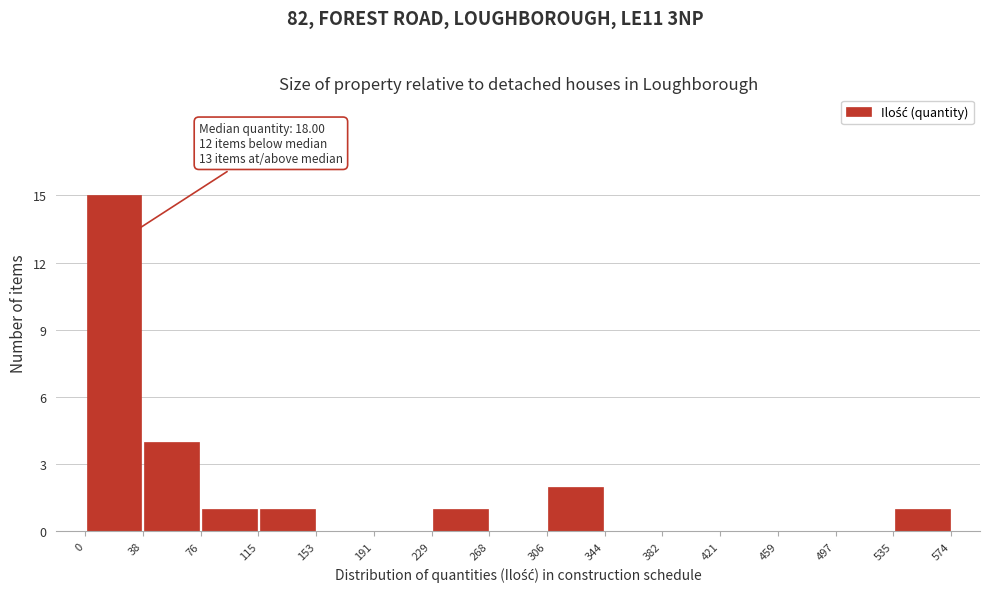

Over which range of the x-axis is the bar tallest?

0 to 38